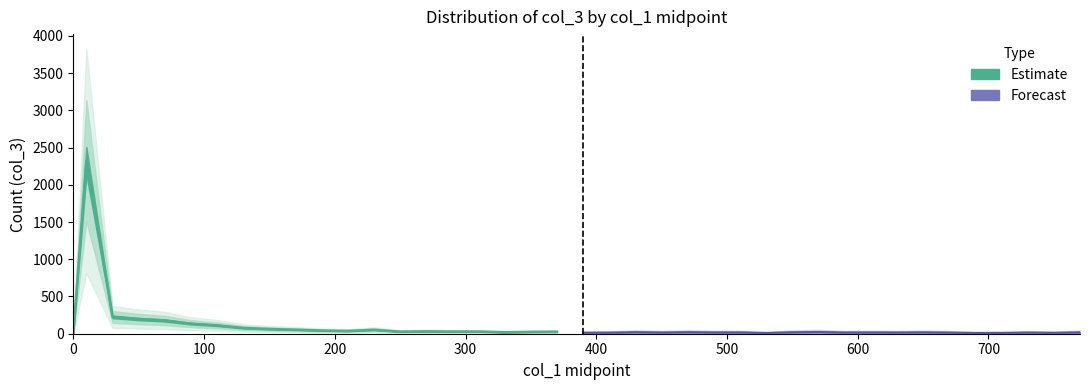

Is this an area chart (filled region under the line)?

No